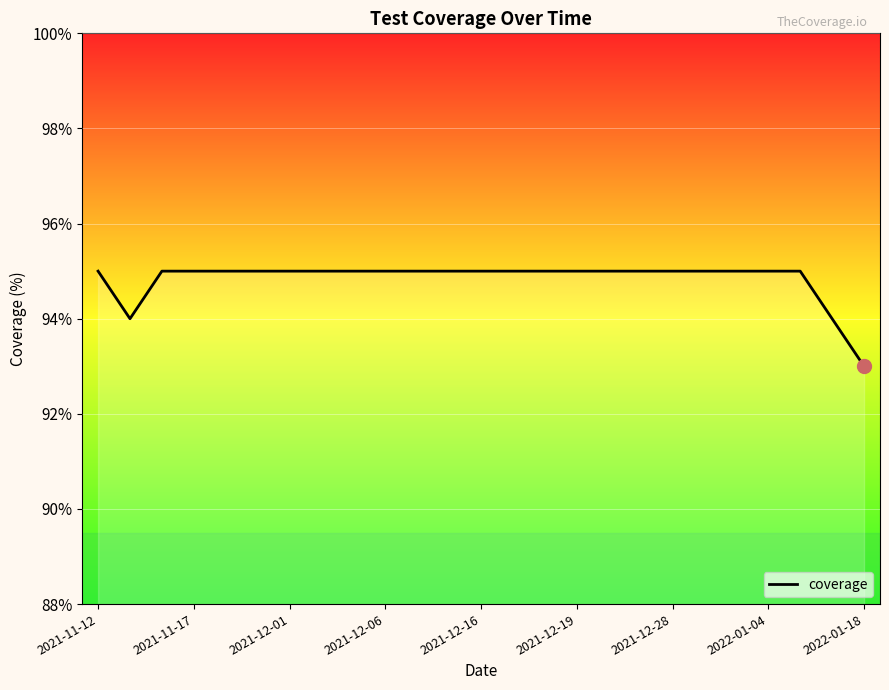

What is the greatest value displayed?

95